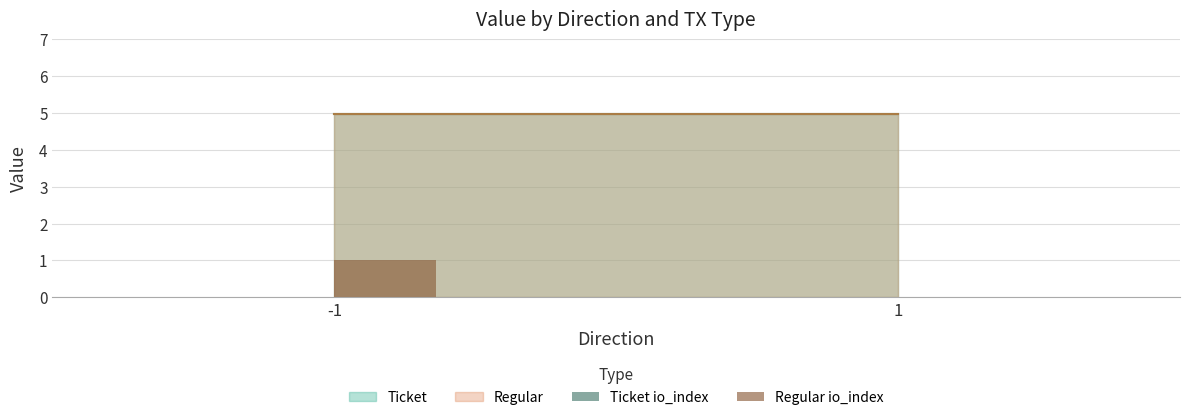

Reading right to left, extract all data points from this chart.

1=0	-1=1